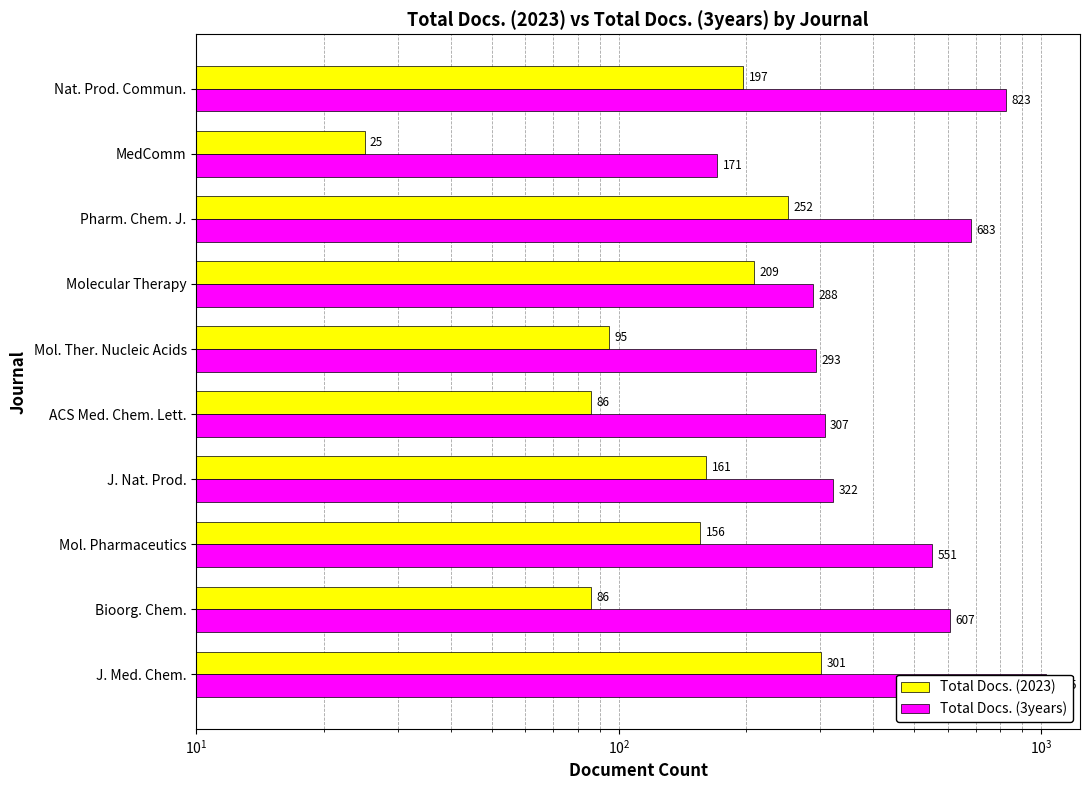

Count the number of categories in the chart.

10